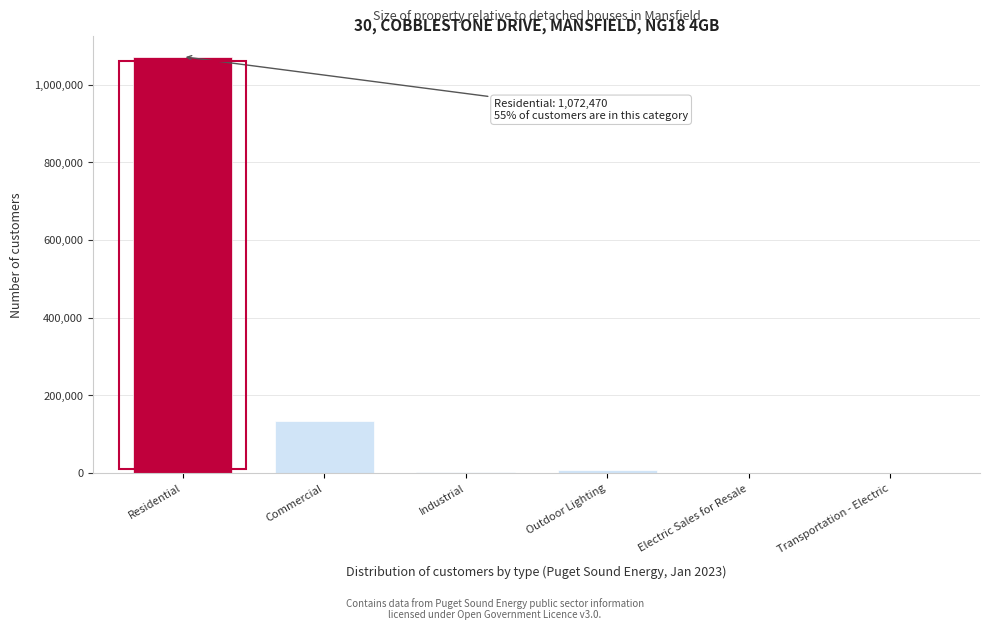

Read the value at Residential.

1072470